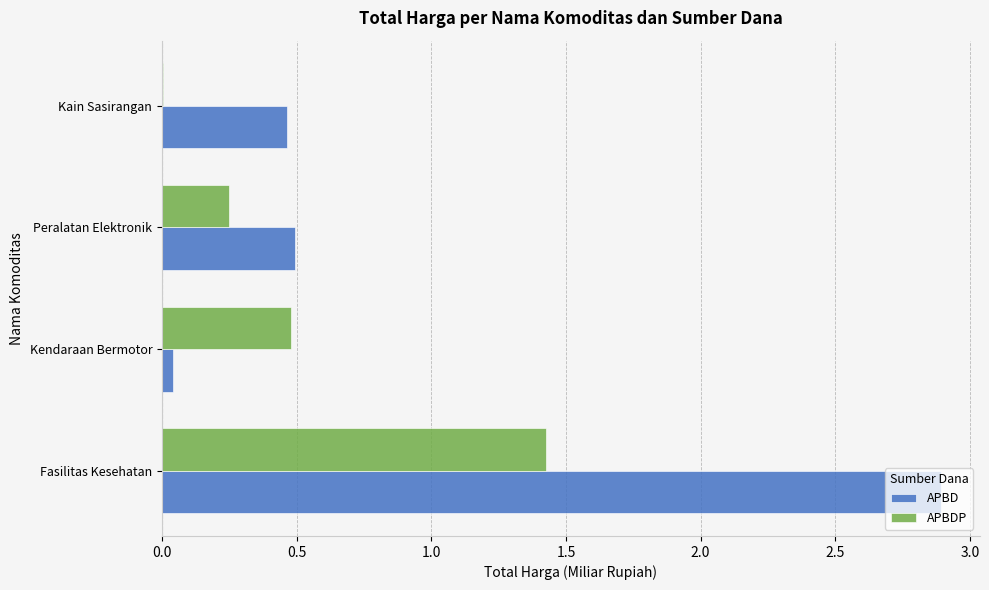

At which category is the sum across all series the highest?

Fasilitas Kesehatan